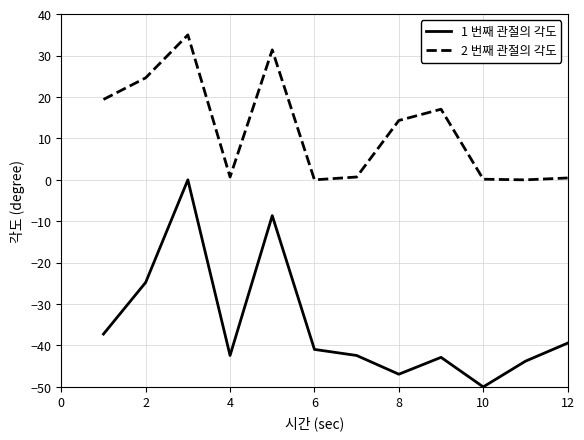

True or false: 1 번째 관절의 각도 and 2 번째 관절의 각도 cross at least once.

False